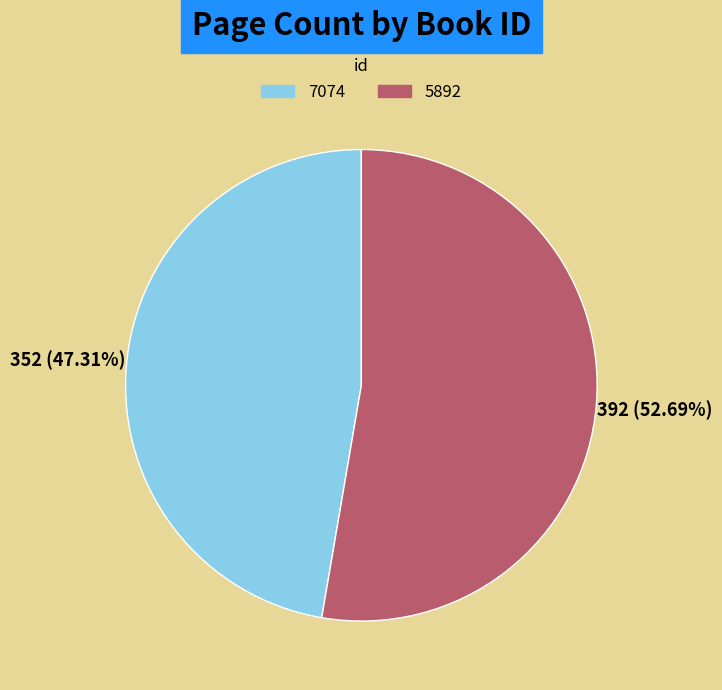

Approximately how many times larger is the value at 7074 compared to 5892?

0.9